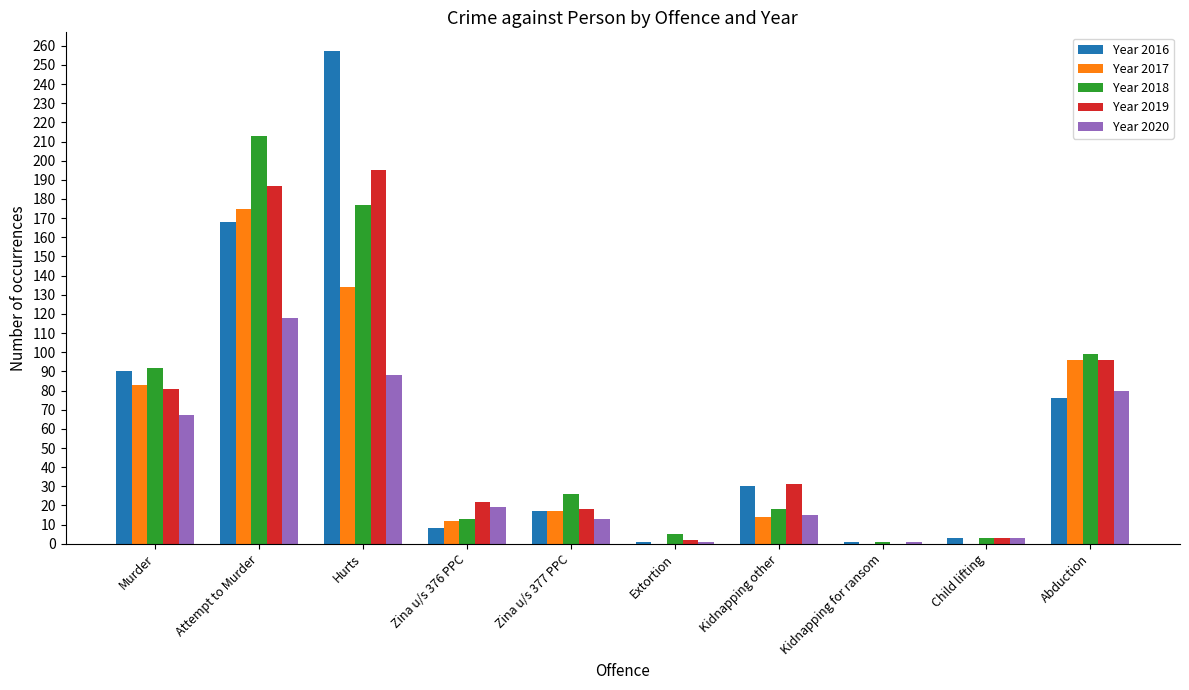

The Year 2019 series shows 126 at Kidnapping for ransom. True or false?

False